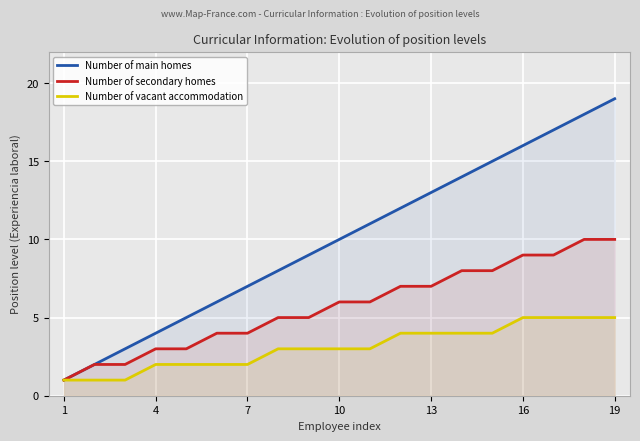

How many data points in Number of secondary homes are less than 6?

9